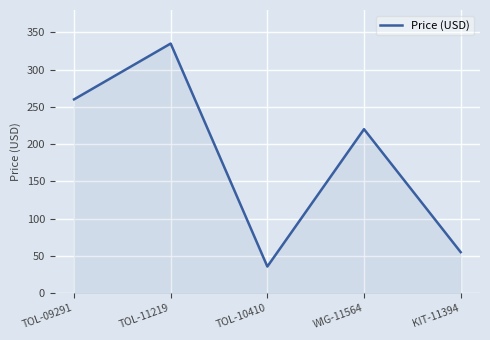

Read the value at TOL-10410.

35.5